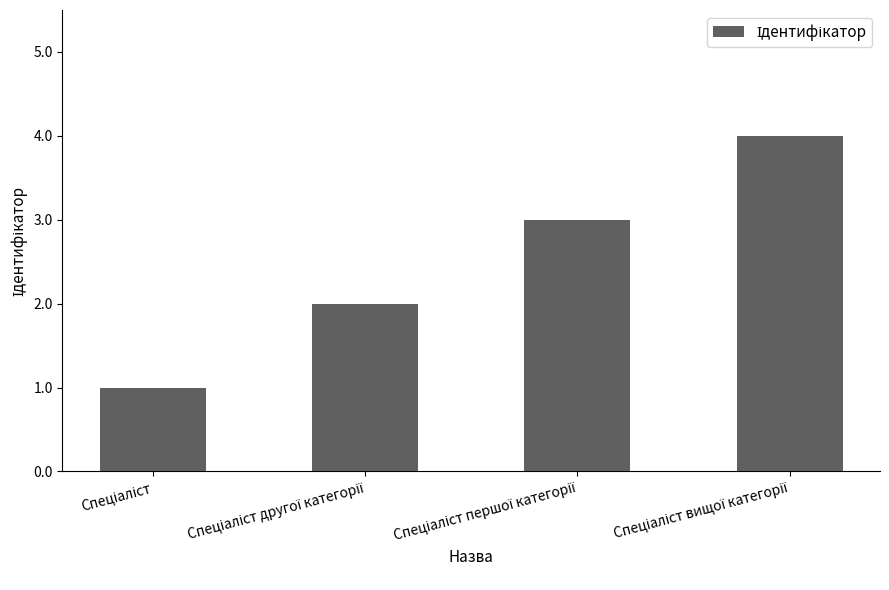

What is the difference between the maximum and minimum values?

3